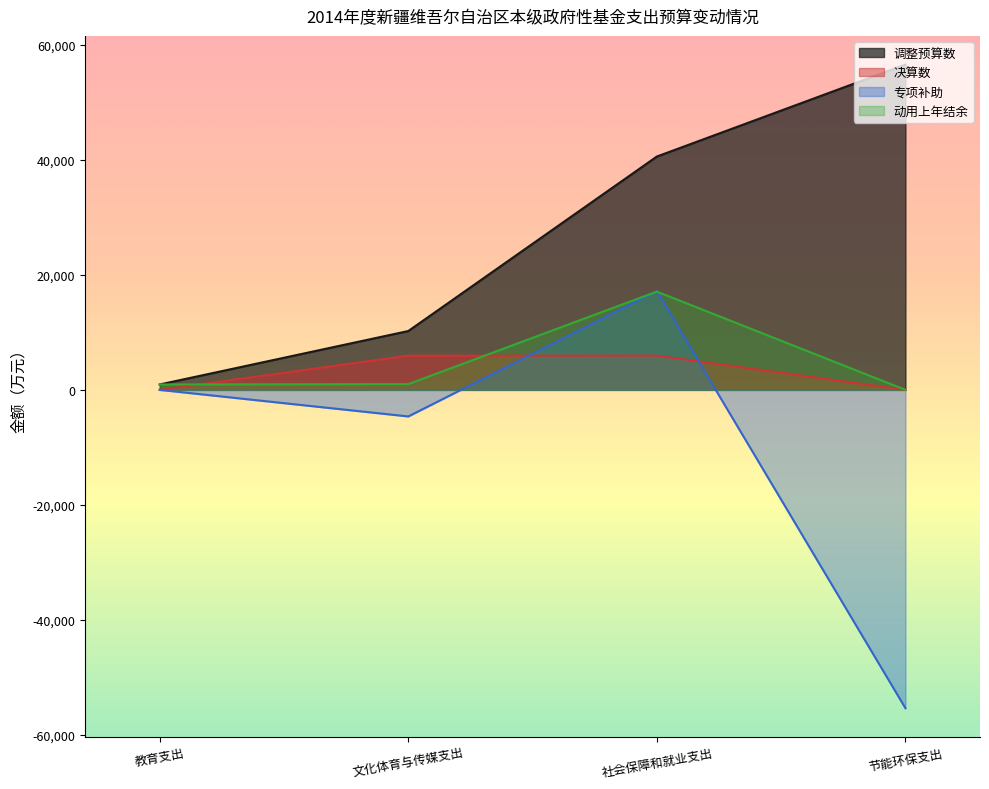

What is the average value of the 调整预算数 series?

27098